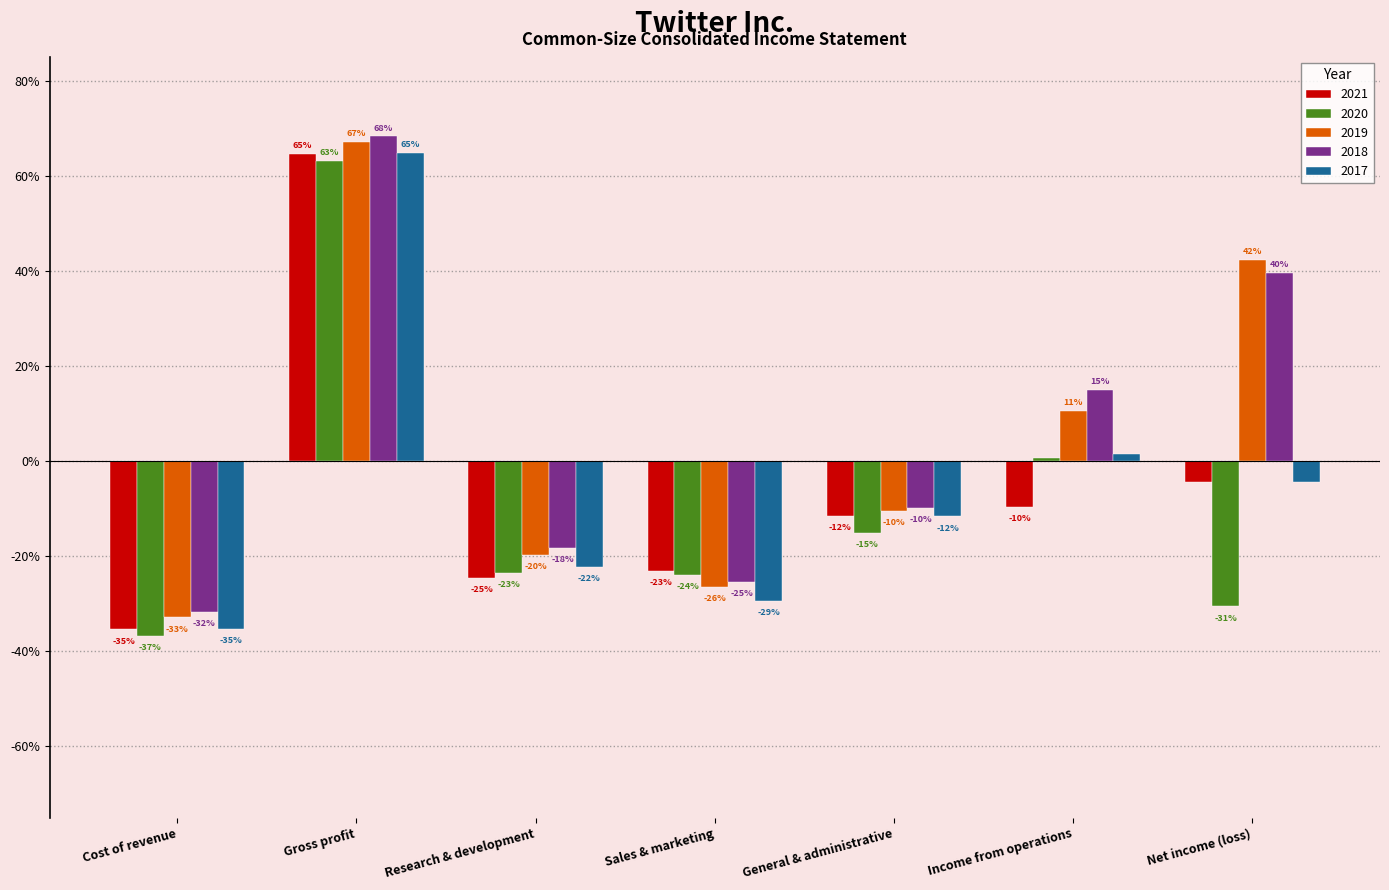

What are all the series names shown in the legend?

2021, 2020, 2019, 2018, 2017